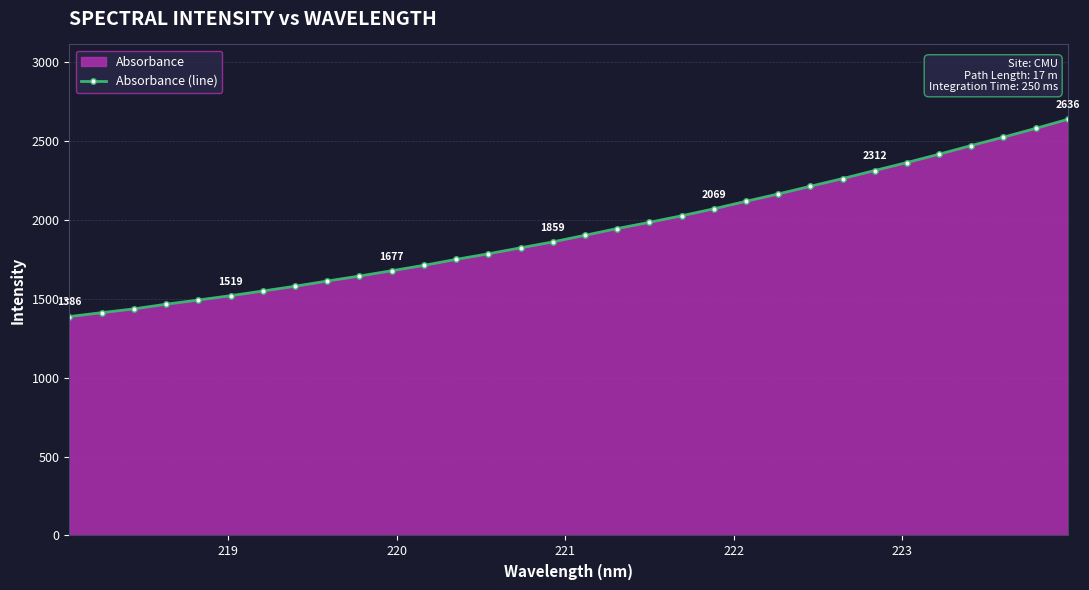

What is the sum of all values?

61657.0